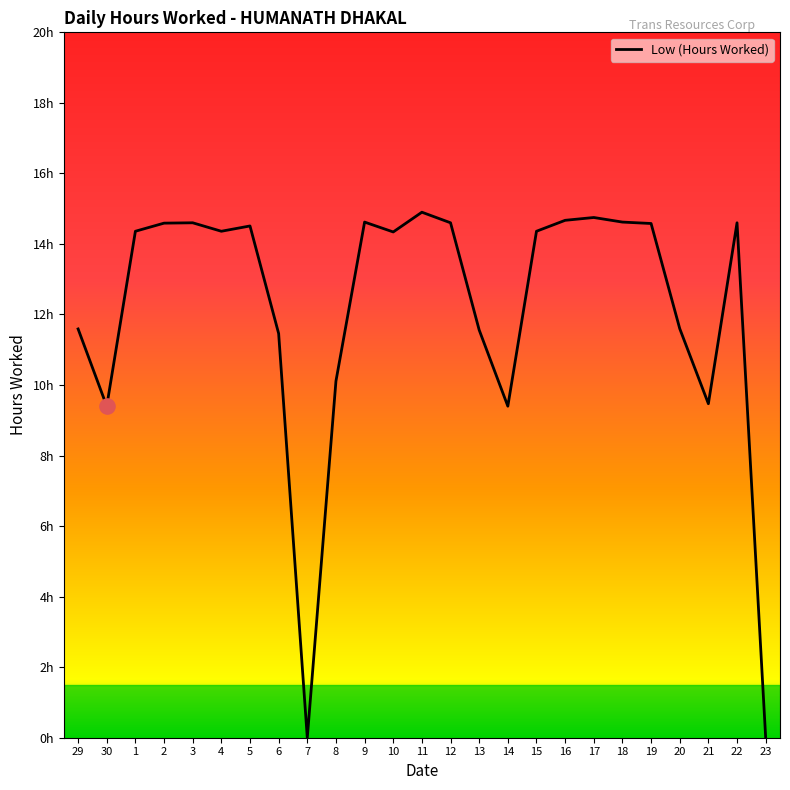

Approximately how many times larger is the value at 29 compared to 12?

0.8